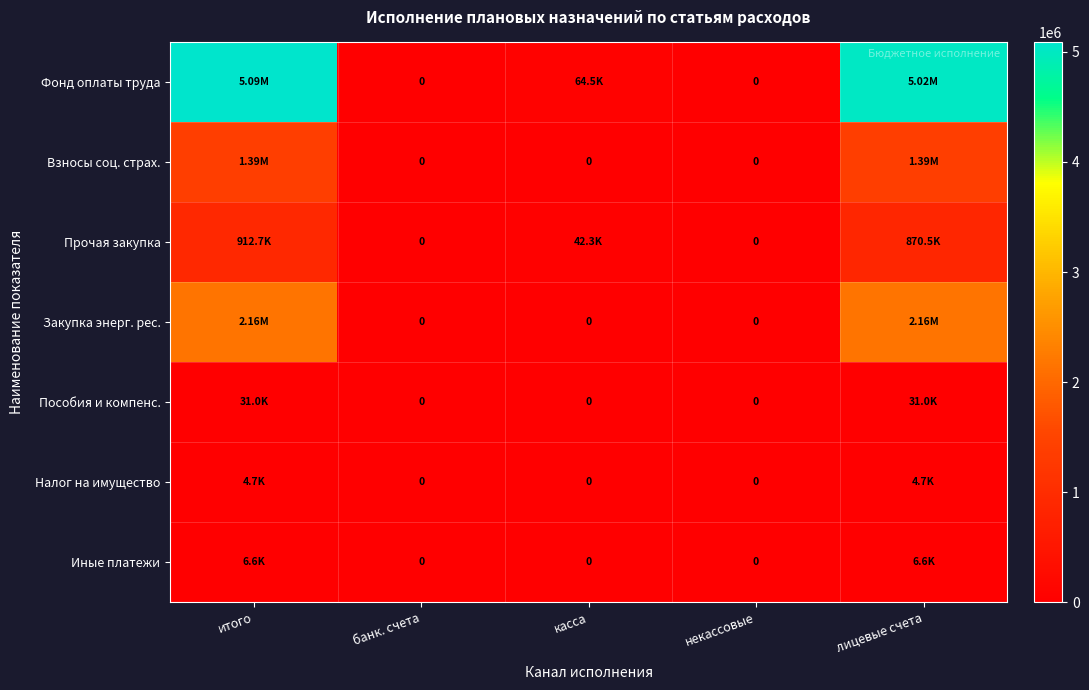

List the labels in order of Налог на имущество value, largest first.

итого, лицевые счета, банк. счета, касса, некассовые